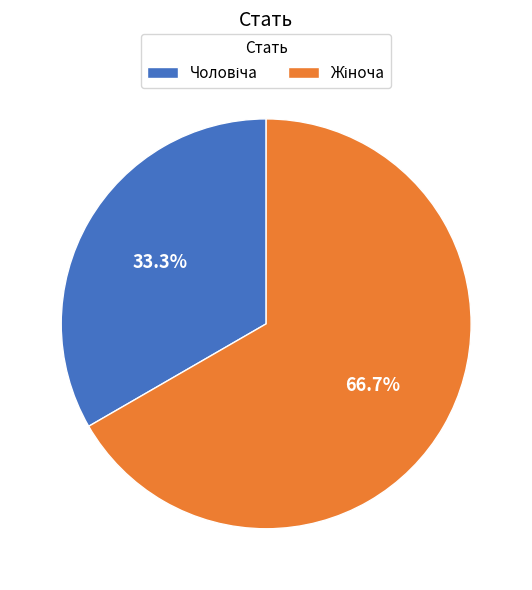

Is there a majority slice in this chart?

Yes